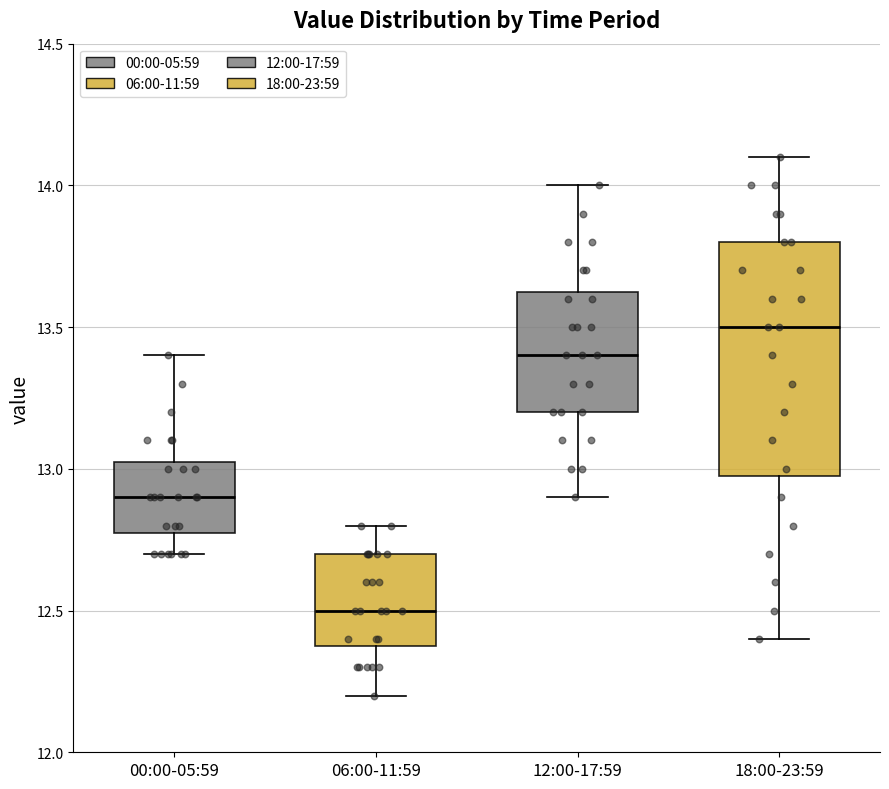

Reading left to right, read every box against the y-axis: the position of its median line, the range the box covers, and the ends of its whiskers. The values are not printed on the chart, so give them approximately, as read against the axis.

00:00-05:59: median 12.90, box 12.80 to 13.05, whiskers 12.70 to 13.40
06:00-11:59: median 12.50, box 12.40 to 12.70, whiskers 12.20 to 12.80
12:00-17:59: median 13.40, box 13.20 to 13.65, whiskers 12.90 to 14.00
18:00-23:59: median 13.50, box 13.00 to 13.80, whiskers 12.40 to 14.10